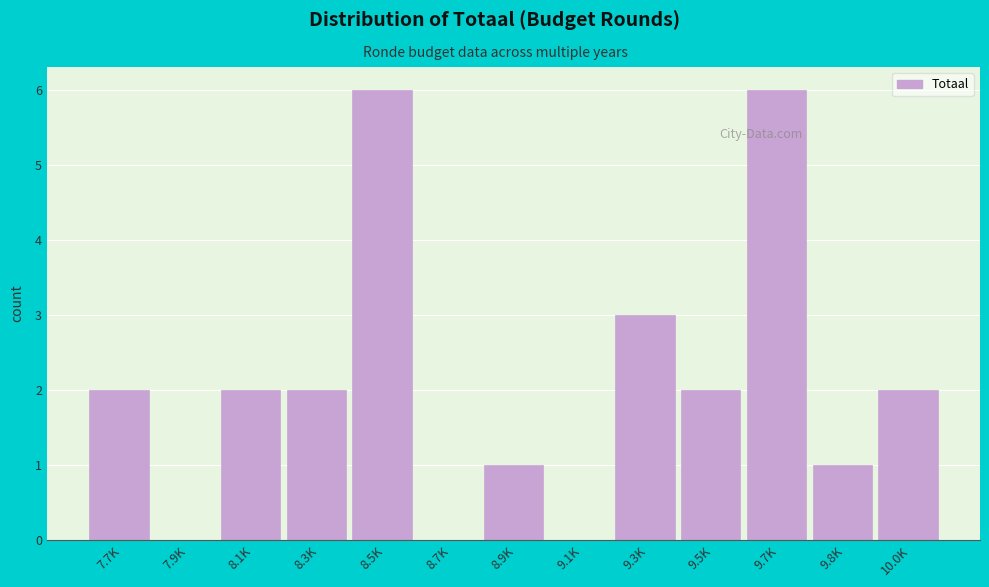

Reading right to left, extract all data points from this chart.

10.0K=2	9.8K=1	9.7K=6	9.5K=2	9.3K=3	9.1K=0	8.9K=1	8.7K=0	8.5K=6	8.3K=2	8.1K=2	7.9K=0	7.7K=2